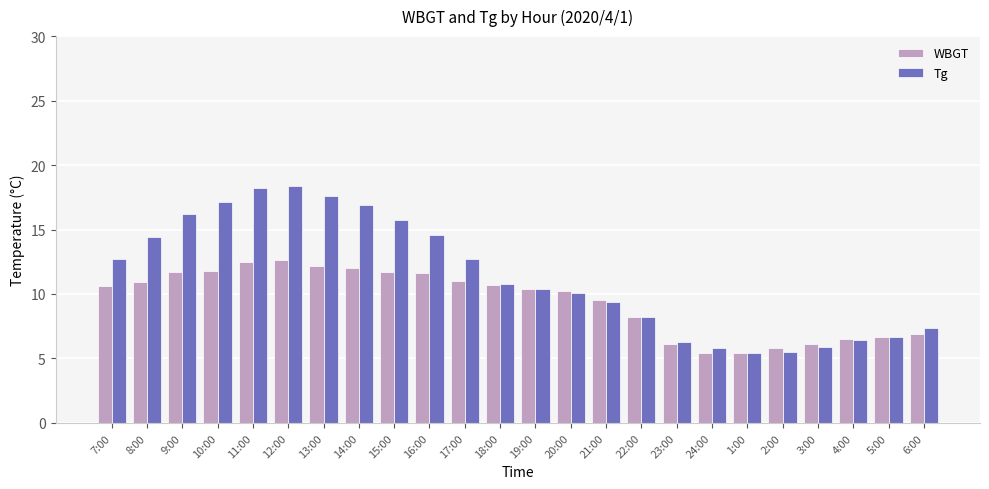

What is the label of the 3rd bar from the right?

4:00